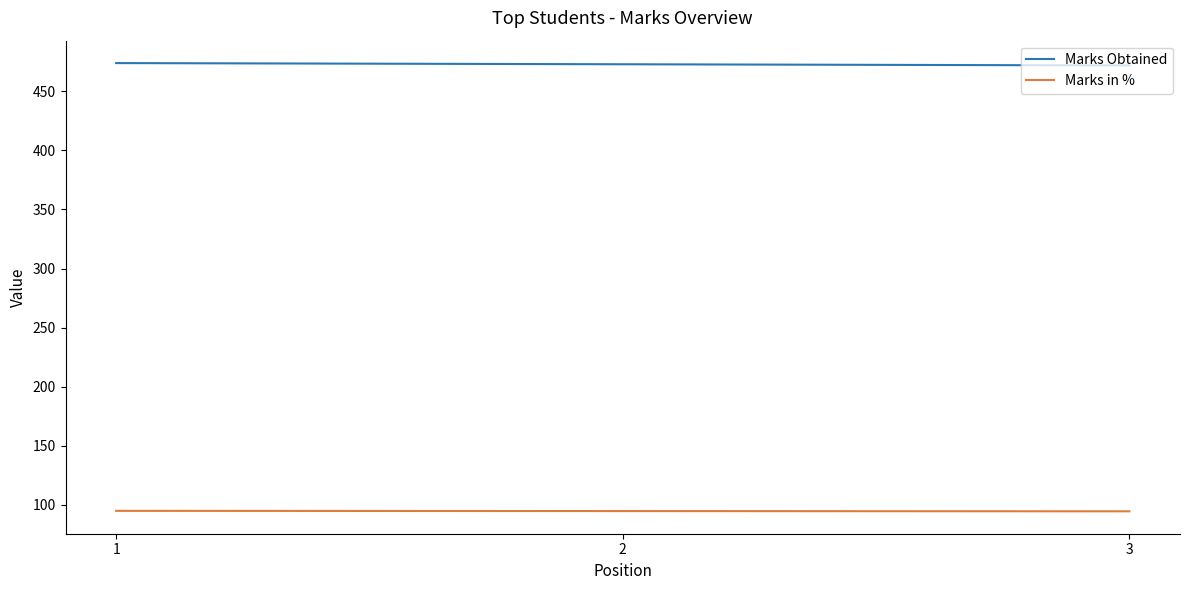

Rank the series by their average value, from highest to lowest.

Marks Obtained, Marks in %